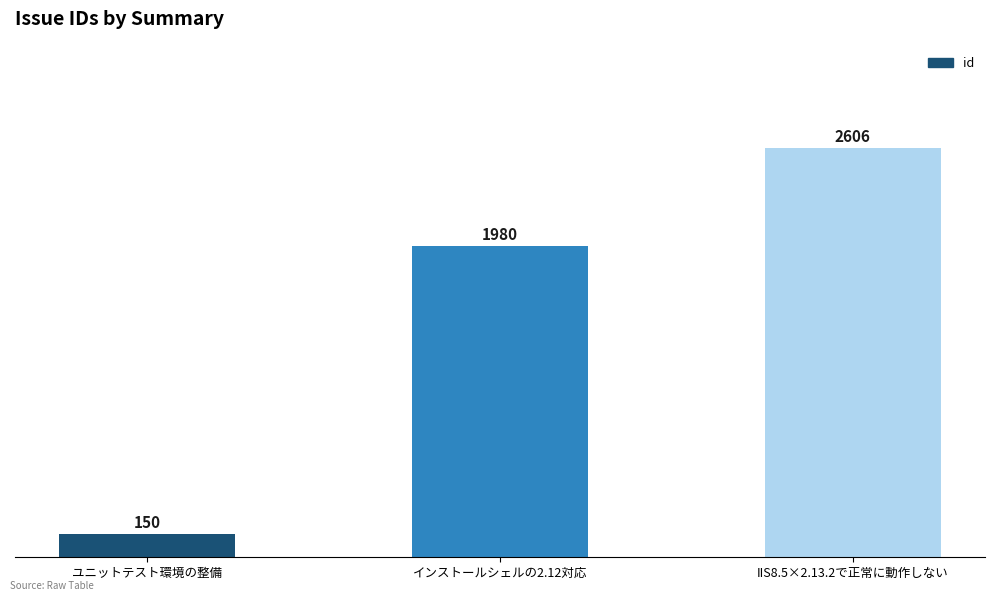

What is the value of the 1st bar from the left?

150